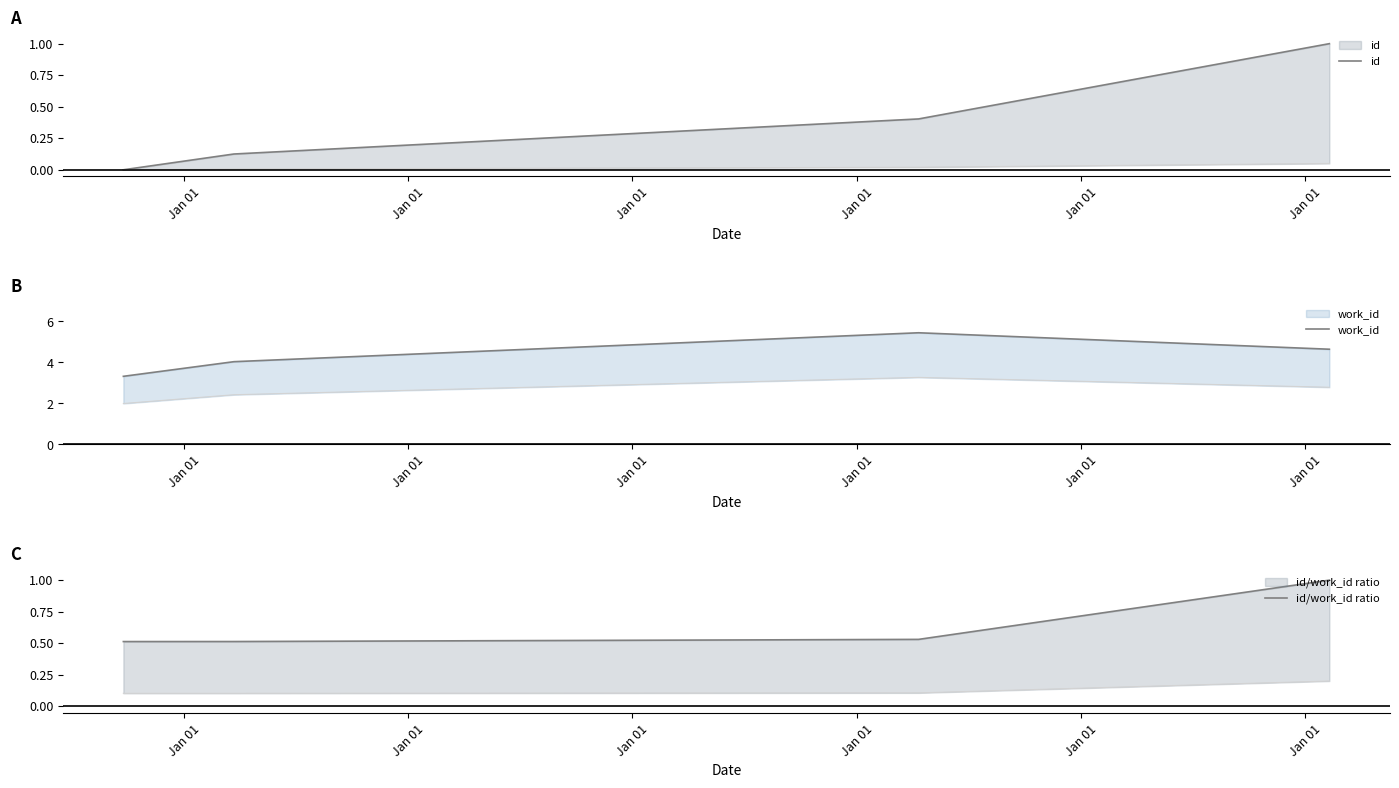

What is the total value across all series at Jan 01?

3.8